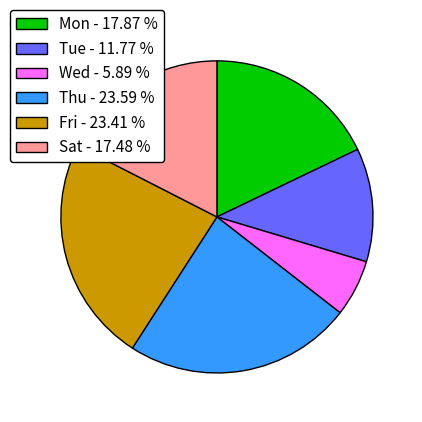

Which slice is the smallest?

Wed - 5.89 %